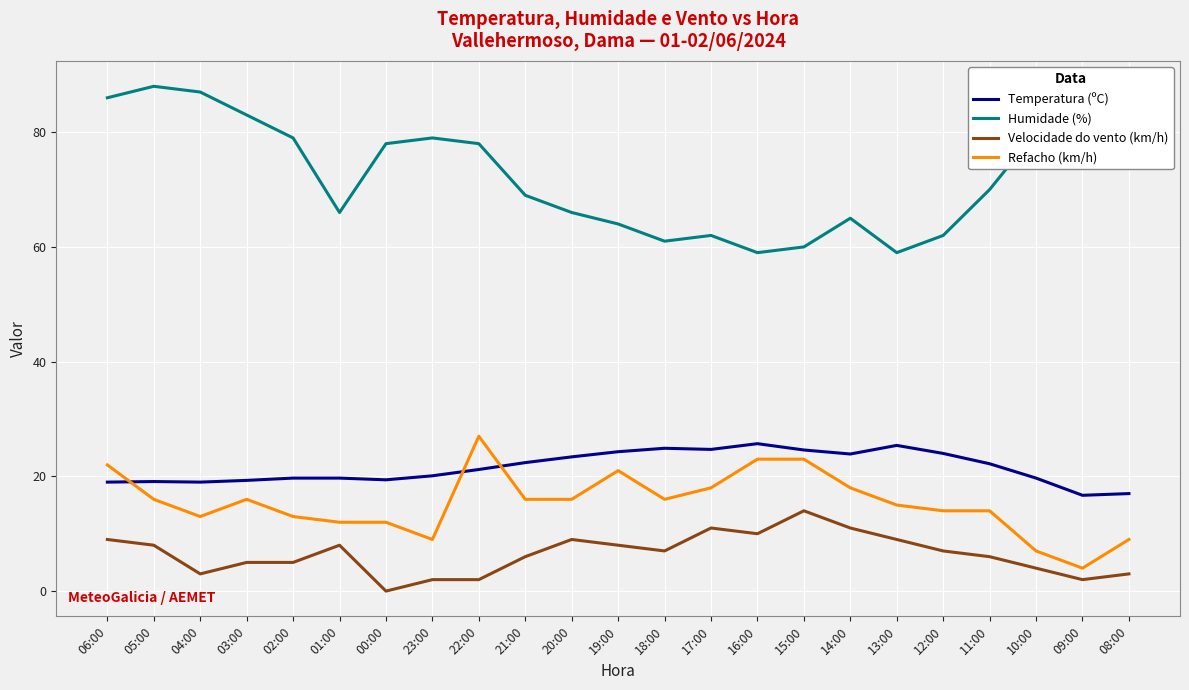

At which label is Refacho (km/h) closest to 15?

13:00